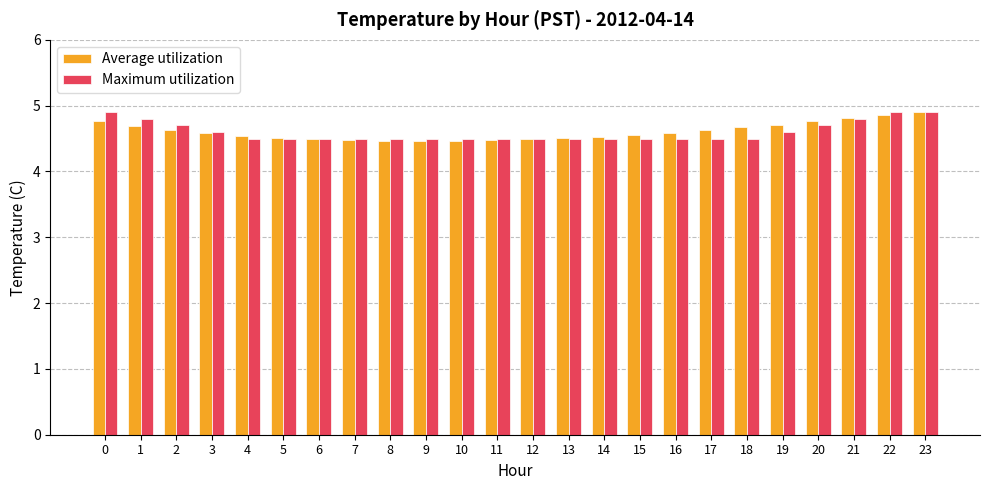

Are the bars grouped side by side (vs. stacked)?

Yes